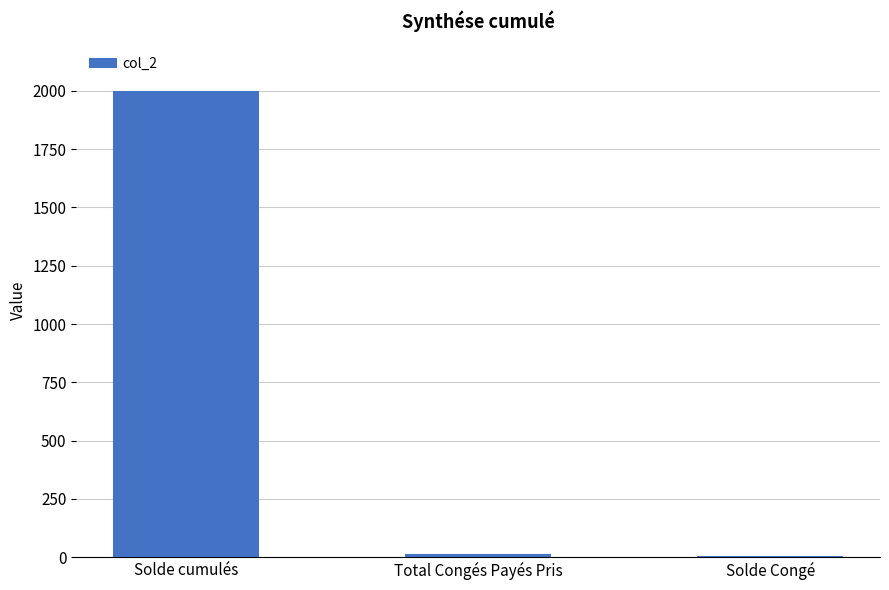

What is the ratio of the value at Total Congés Payés Pris to the value at Solde Congé?

2.6